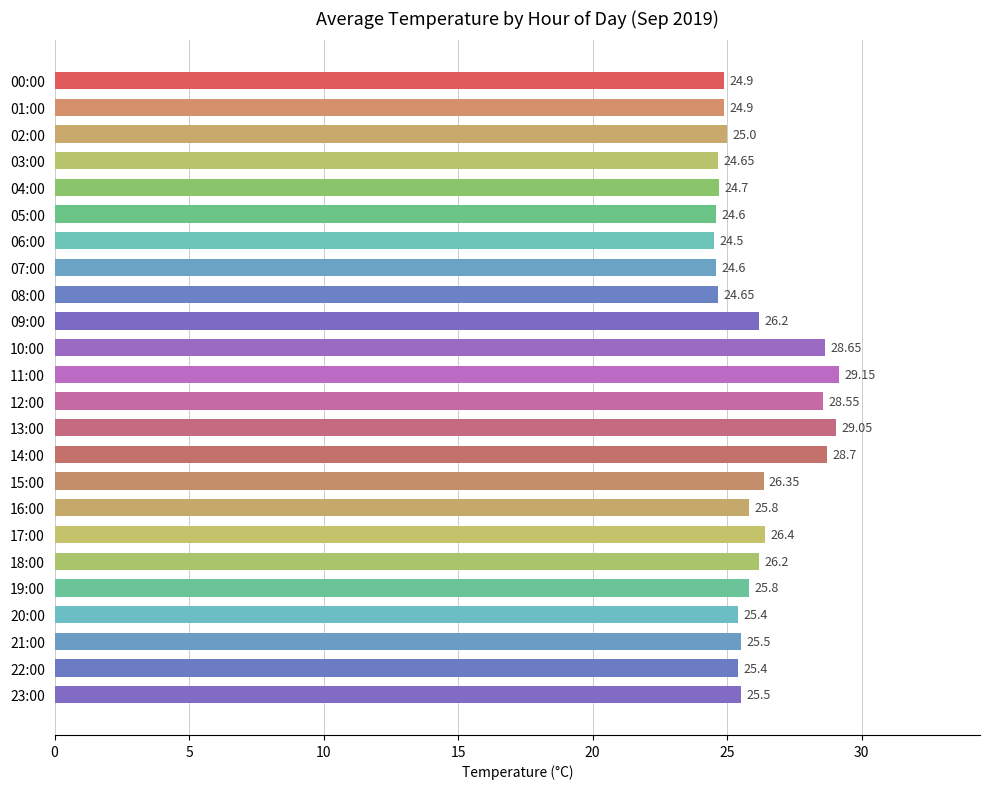

What is the average value?

26.0